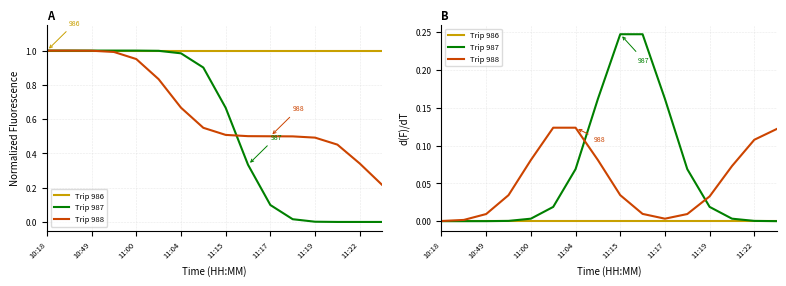

Which series has the largest range (max minus min)?

Trip 987